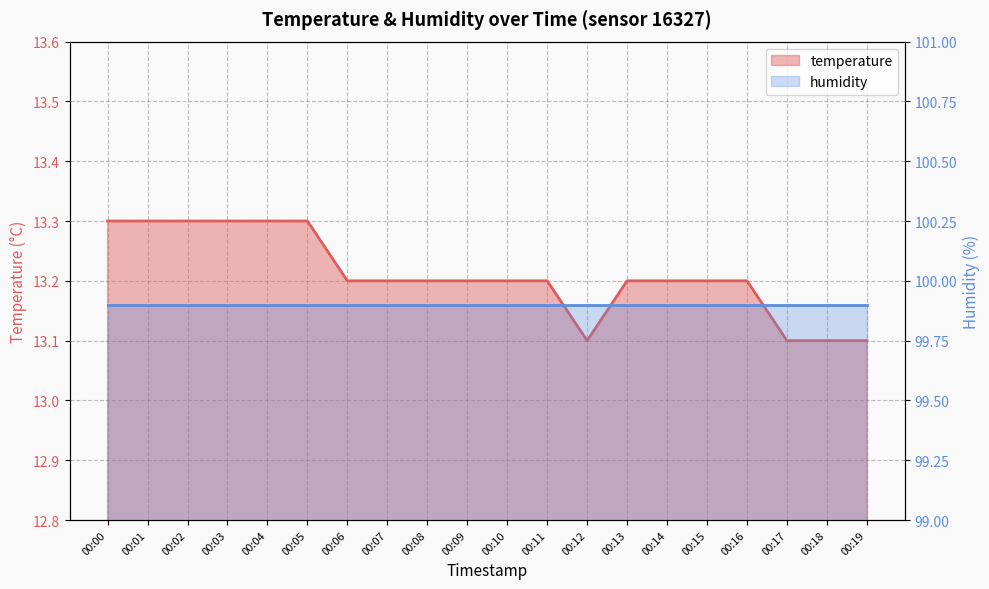

Rank the categories by value from lowest to highest.

00:12, 00:17, 00:18, 00:19, 00:06, 00:07, 00:08, 00:09, 00:10, 00:11, 00:13, 00:14, 00:15, 00:16, 00:00, 00:01, 00:02, 00:03, 00:04, 00:05